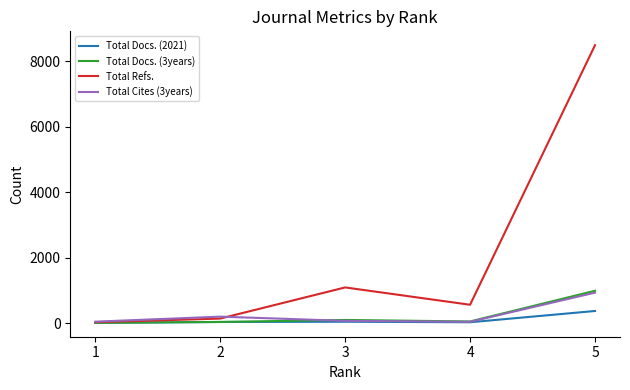

Does the chart have visible grid lines?

No